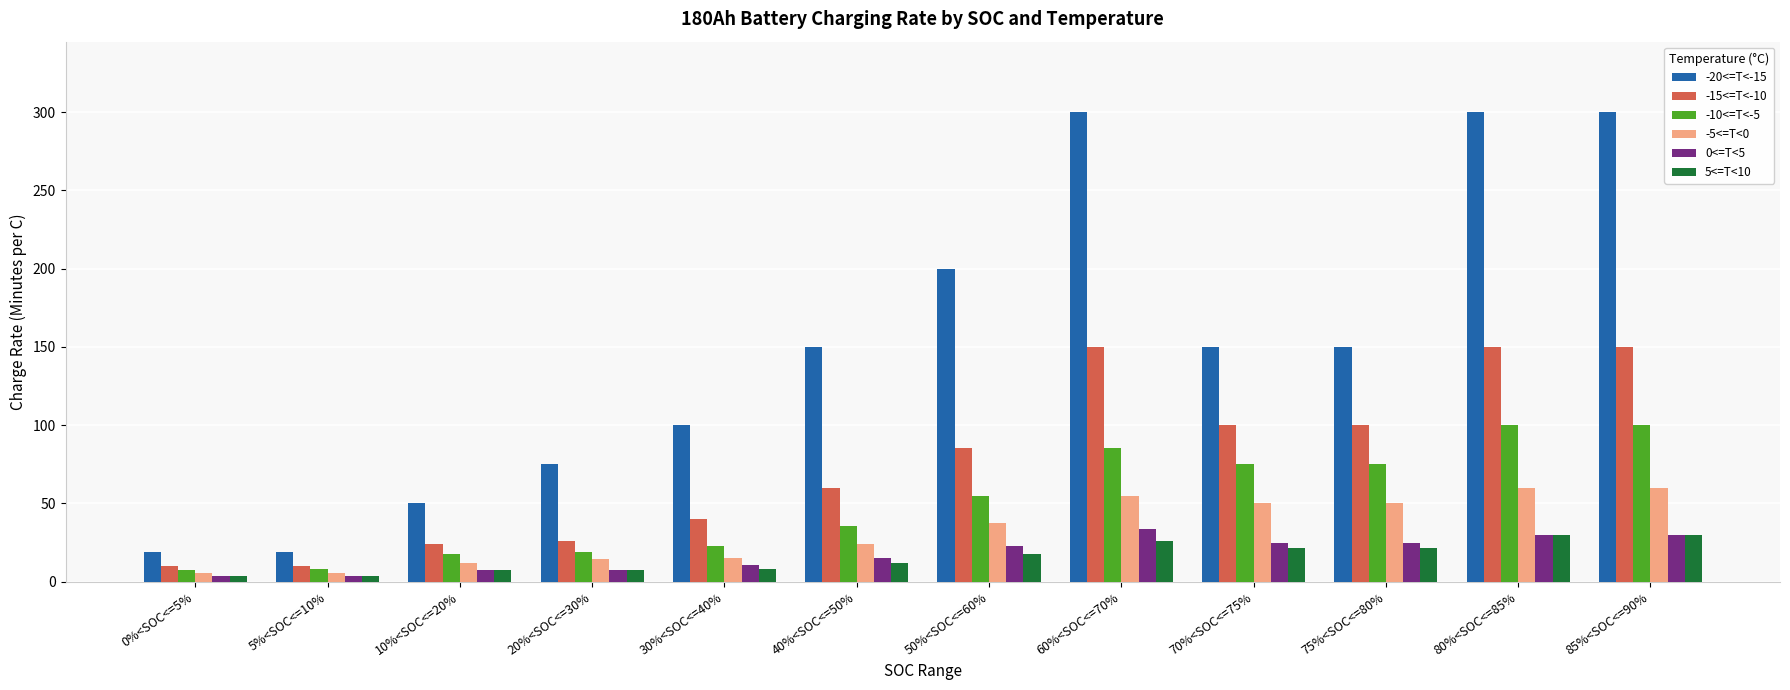

What is the label of the 11th bar from the left?

80%<SOC<=85%